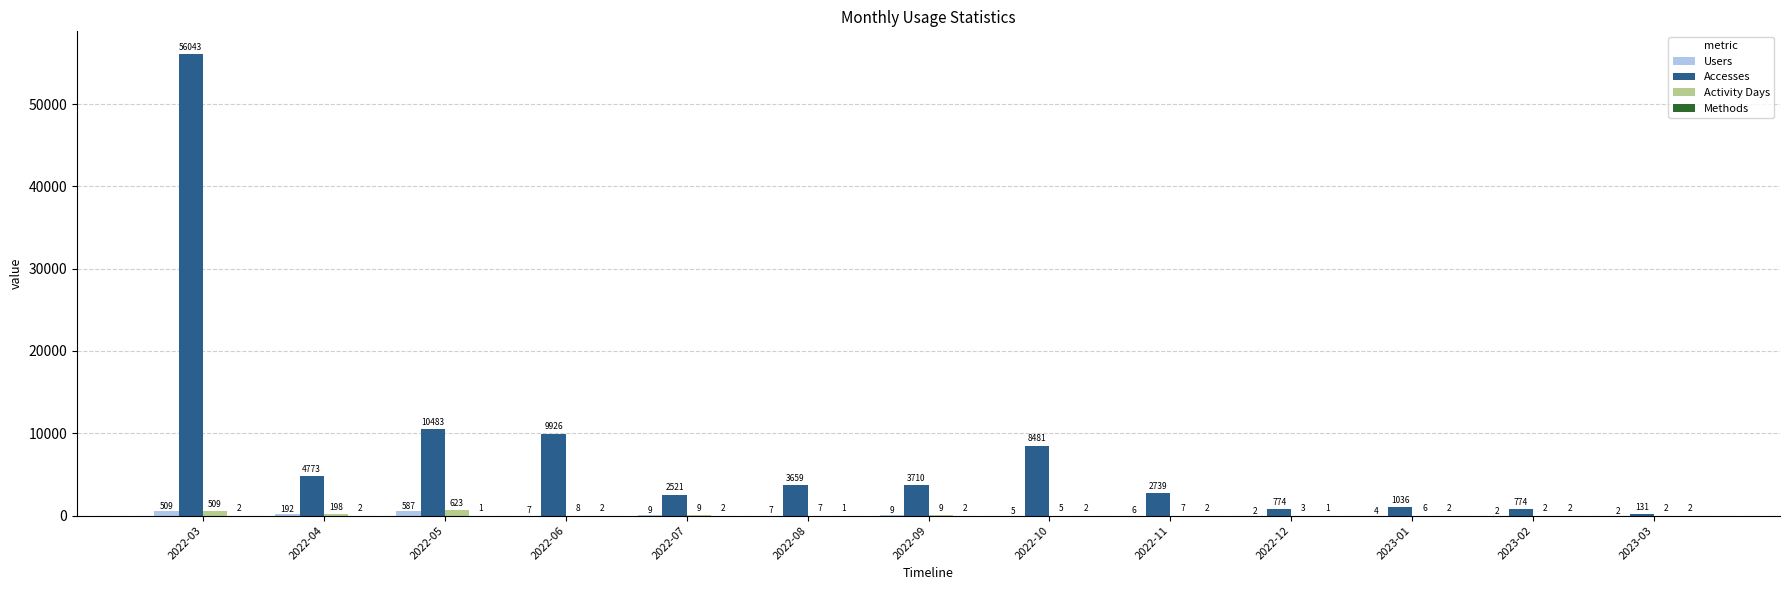

Is it true that Accesses equals 774 at 2023-02?

True